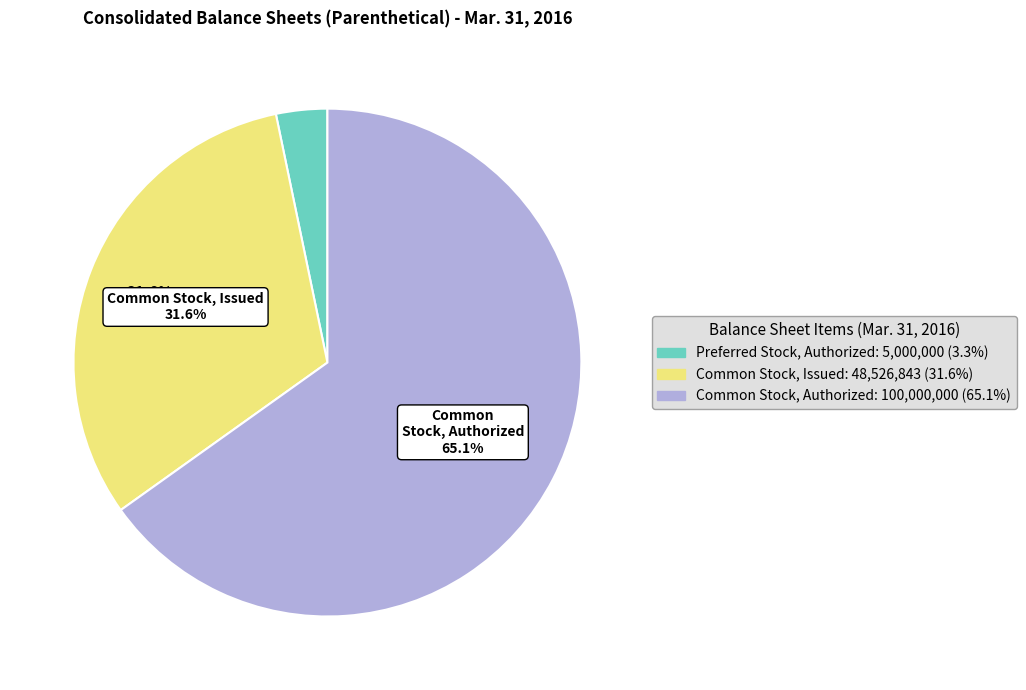

Between Preferred Stock, Authorized and Common Stock, Issued, which is larger?

Common Stock, Issued